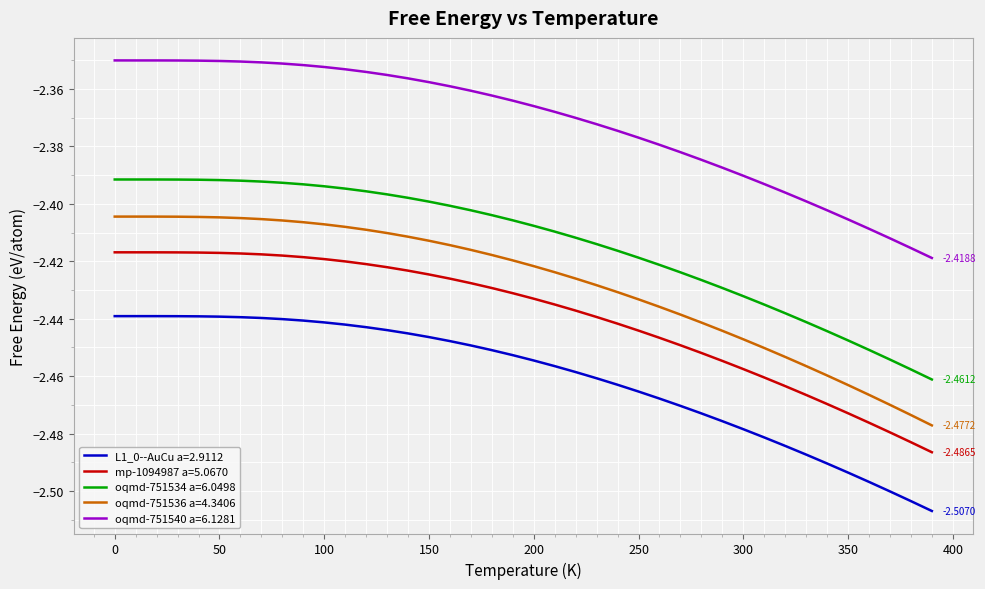

True or false: L1_0--AuCu a=2.9112 and oqmd-751534 a=6.0498 intersect in this chart.

False